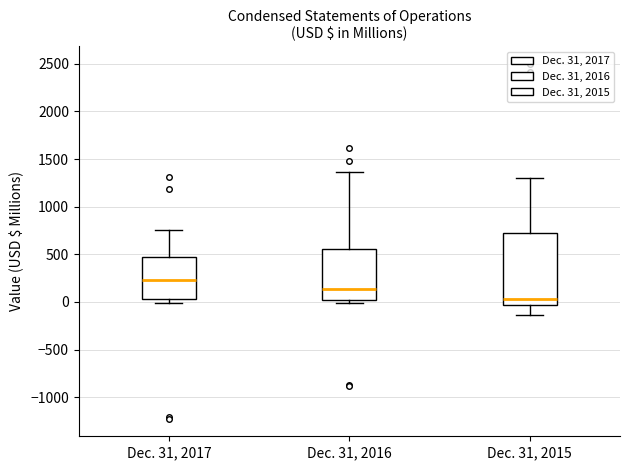

Where is the lower edge of the box for Dec. 31, 2017 on the y-axis? The values are not printed on the chart, so give them approximately, as read against the axis.

50